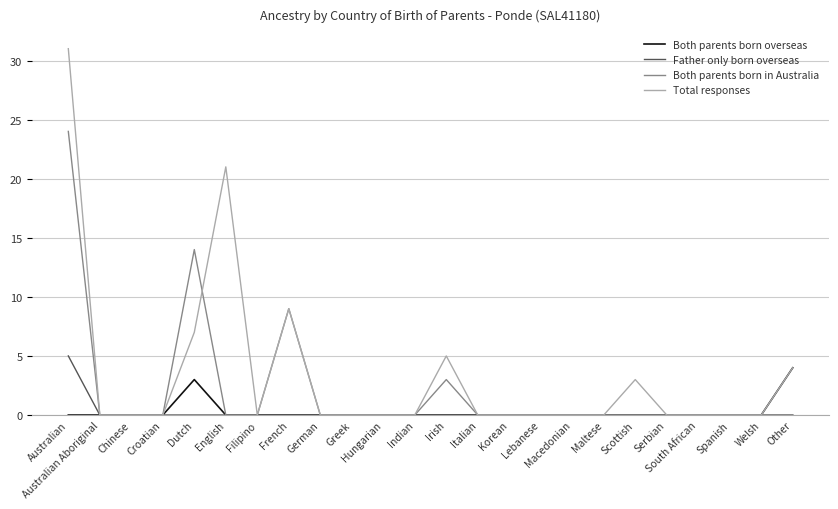

List the series in order of their peak value, lowest first.

Both parents born overseas, Father only born overseas, Both parents born in Australia, Total responses